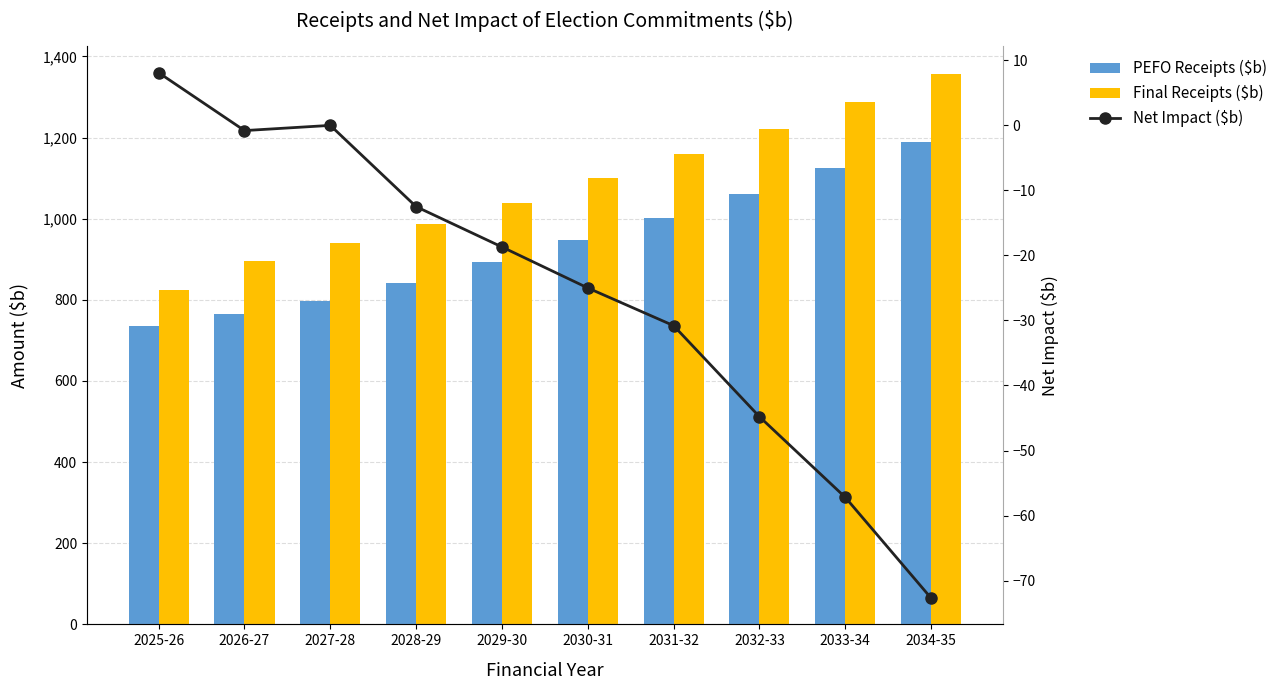

Which series changed the most between 2030-31 and 2032-33?

Final Receipts ($b)